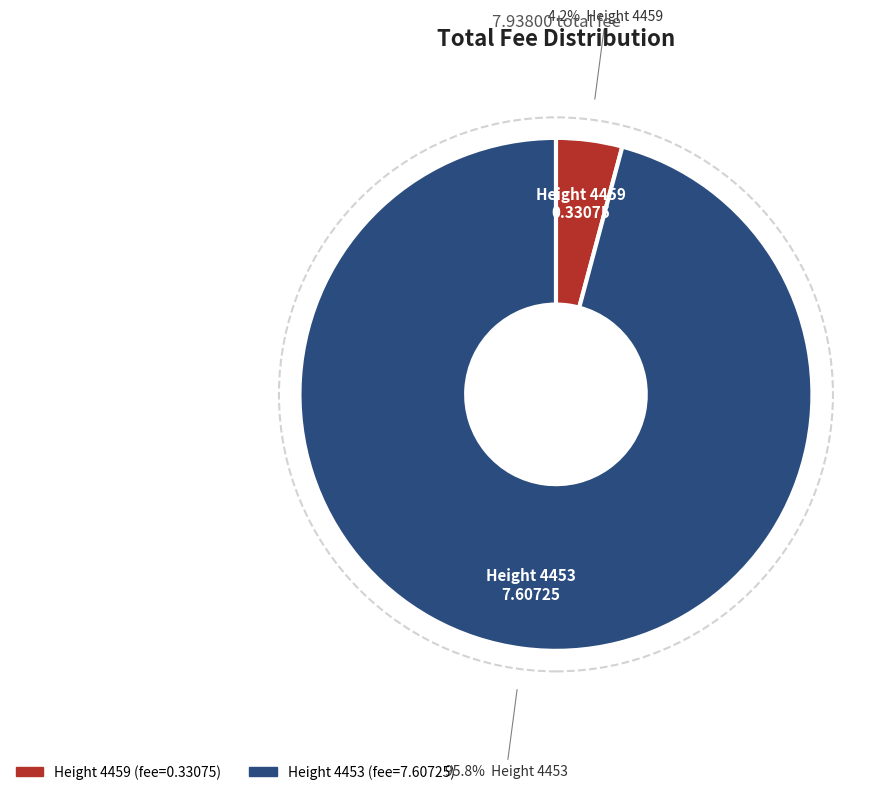

What percentage is the Height 4459 slice, to the nearest percent?

4%